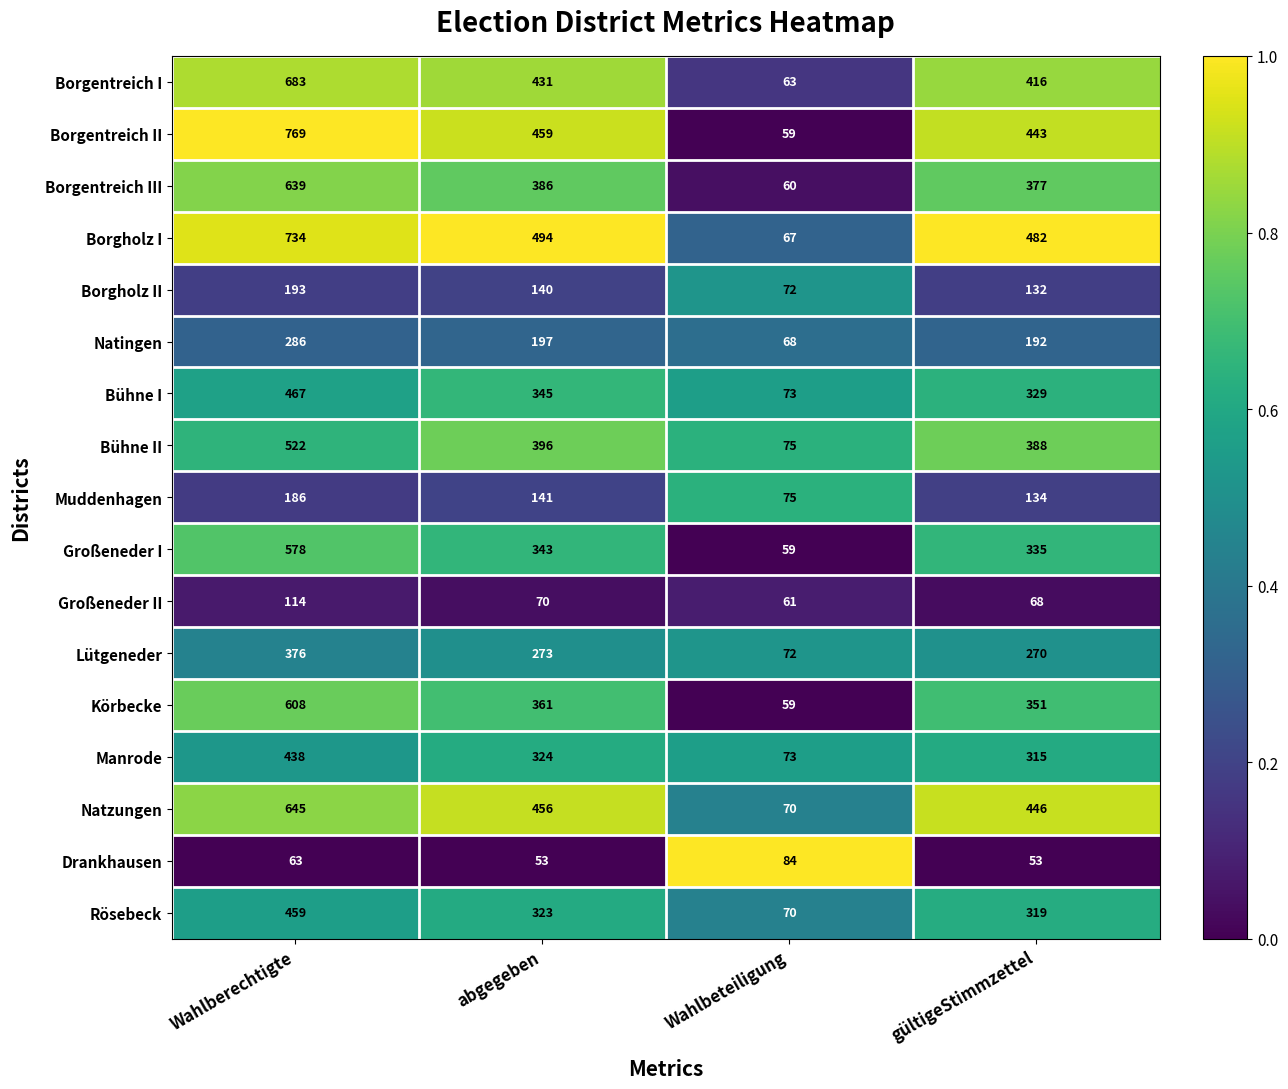

Between Wahlberechtigte and Wahlbeteiligung, which series saw the biggest shift?

Borgentreich II